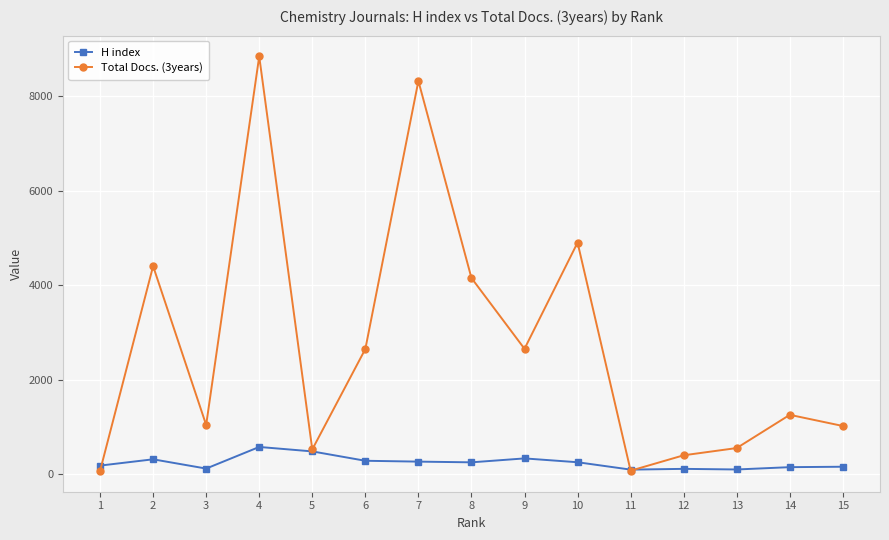

What is the difference between the Total Docs. (3years) values at 6 and 7?

5665